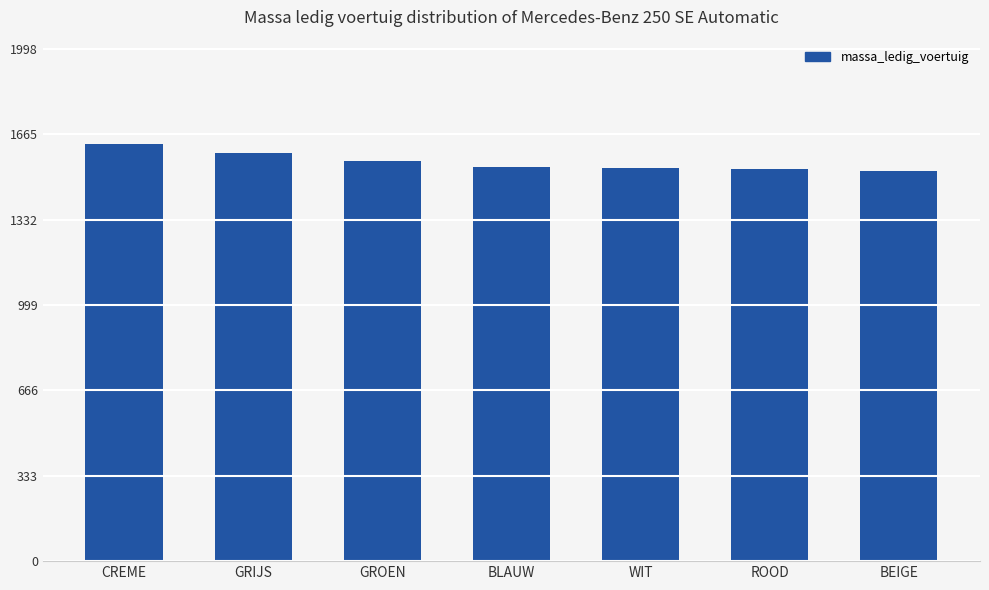

What is the difference between the second highest and second lowest values?

64.0